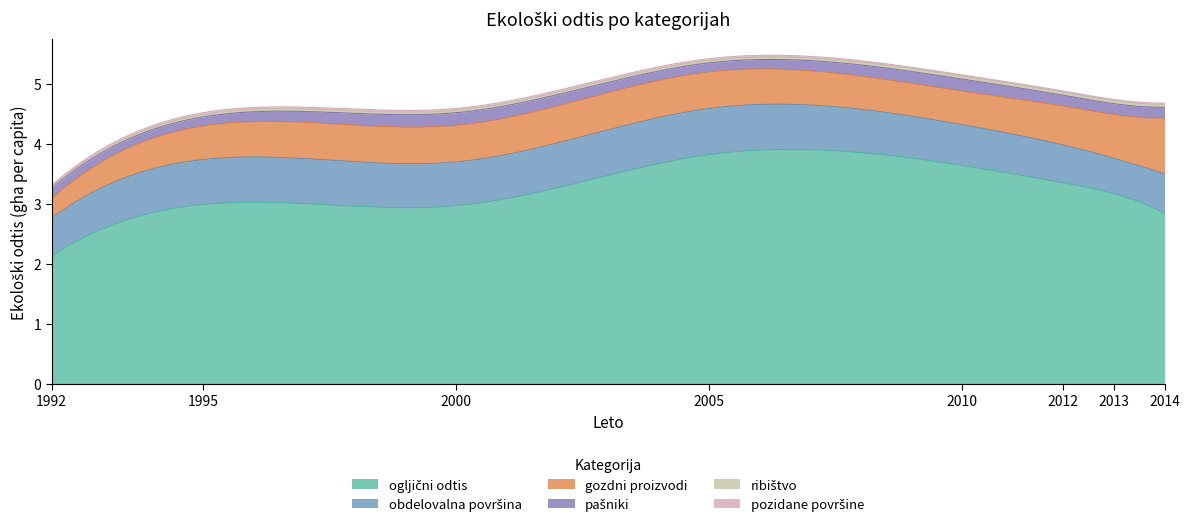

At which category does obdelovalna površina reach its first local valley?

2000